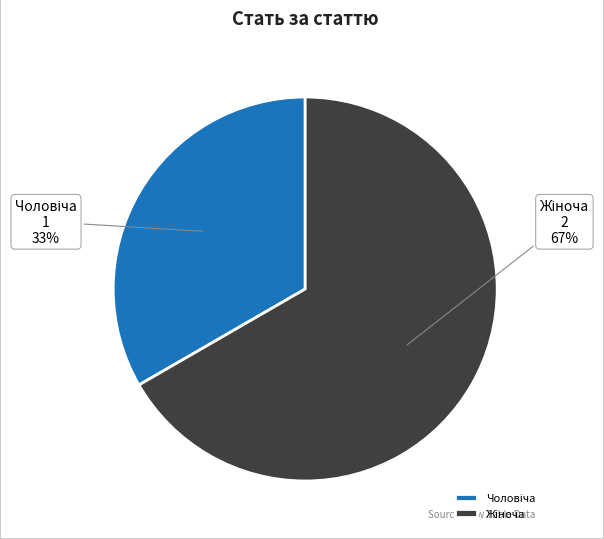

Is Жіноча the majority of the pie?

Yes